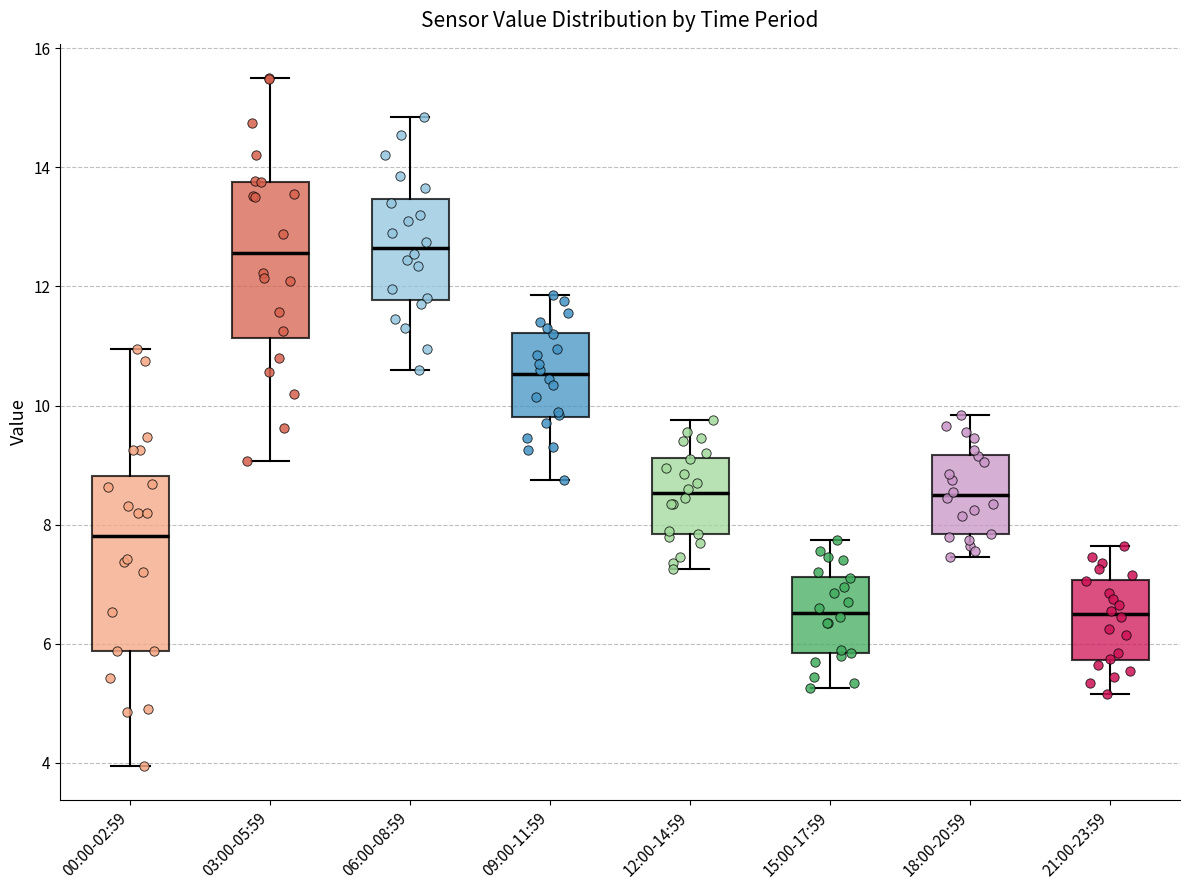

Reading left to right, transcribe this box plot: for each box, give where its median line is, the range the box spans, and where its two whiskers end, as read against the y-axis. The values are not printed on the chart, so give them approximately, as read against the axis.

00:00-02:59: median 7.8, box 5.8 to 8.8, whiskers 4.0 to 11.0
03:00-05:59: median 12.6, box 11.2 to 13.8, whiskers 9.0 to 15.6
06:00-08:59: median 12.6, box 11.8 to 13.4, whiskers 10.6 to 14.8
09:00-11:59: median 10.6, box 9.8 to 11.2, whiskers 8.8 to 11.8
12:00-14:59: median 8.6, box 7.8 to 9.2, whiskers 7.2 to 9.8
15:00-17:59: median 6.6, box 5.8 to 7.2, whiskers 5.2 to 7.8
18:00-20:59: median 8.6, box 7.8 to 9.2, whiskers 7.4 to 9.8
21:00-23:59: median 6.6, box 5.8 to 7.0, whiskers 5.2 to 7.6